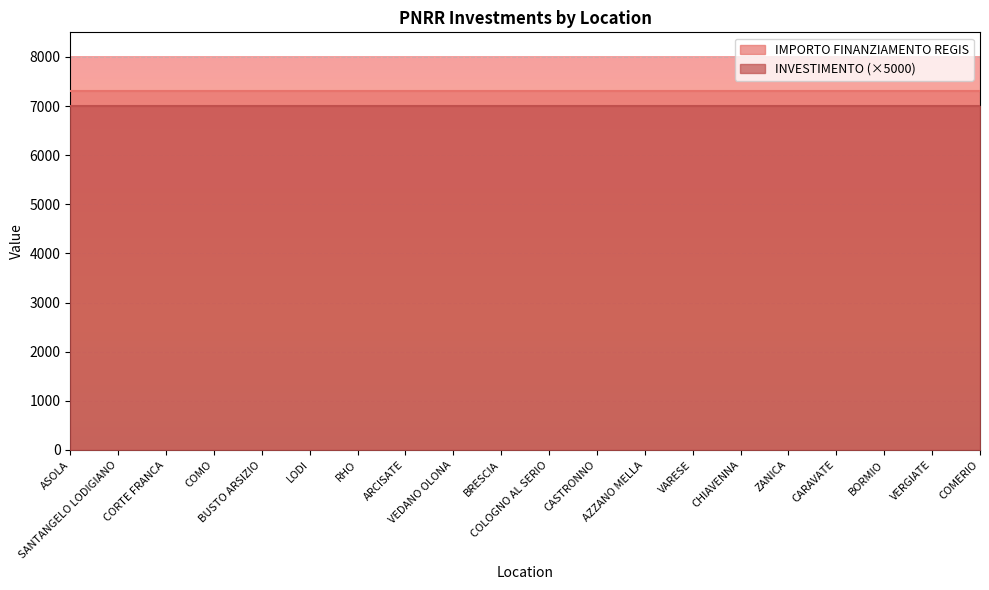

Reading left to right, list all the values displayed in this chart.

INVESTIMENTO: 1.4	1.4	1.4	1.4	1.4	1.4	1.4	1.4	1.4	1.4	1.4	1.4	1.4	1.4	1.4	1.4	1.4	1.4	1.4	1.4
IMPORTO FINANZIAMENTO REGIS: 7301.0	7301.0	7301.0	7301.0	7301.0	7301.0	7301.0	7301.0	7301.0	7301.0	7301.0	7301.0	7301.0	7301.0	7301.0	7301.0	7301.0	7301.0	7301.0	7301.0